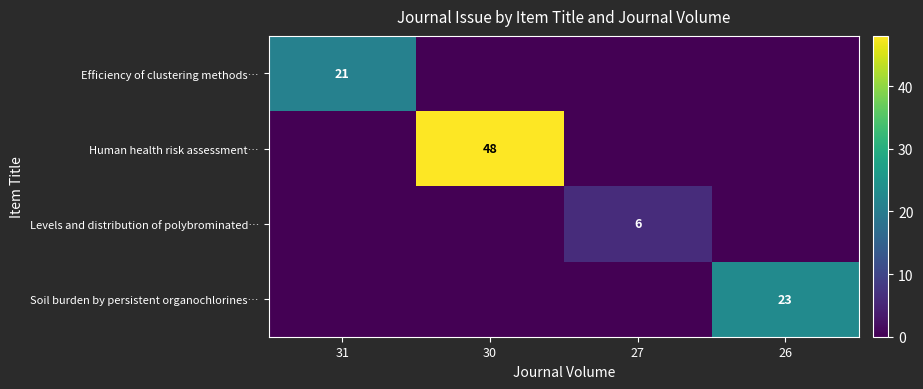

The value of Efficiency of clustering methods… at 31 is 34. True or false?

False